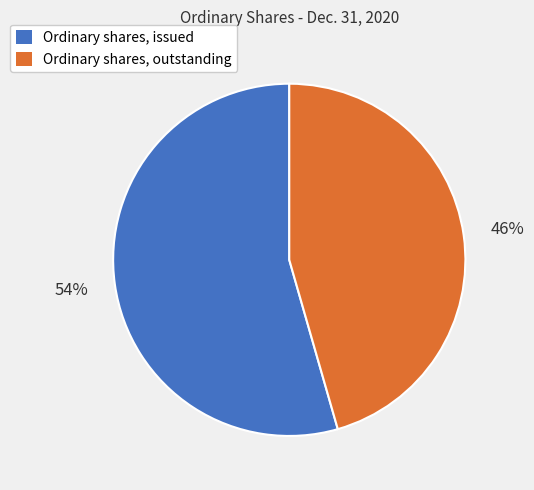

Is there any slice that represents more than half of the pie?

Yes